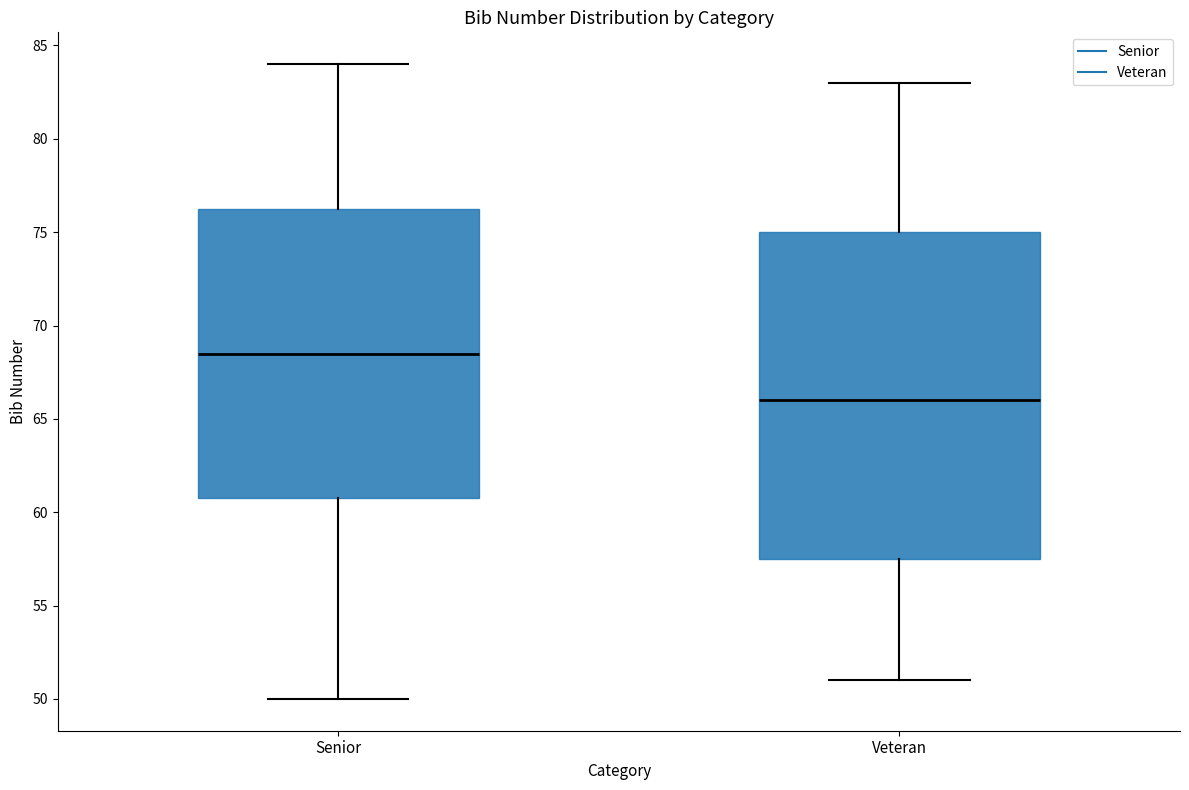

Where is the upper edge of the box for Senior on the y-axis? The values are not printed on the chart, so give them approximately, as read against the axis.

76.5